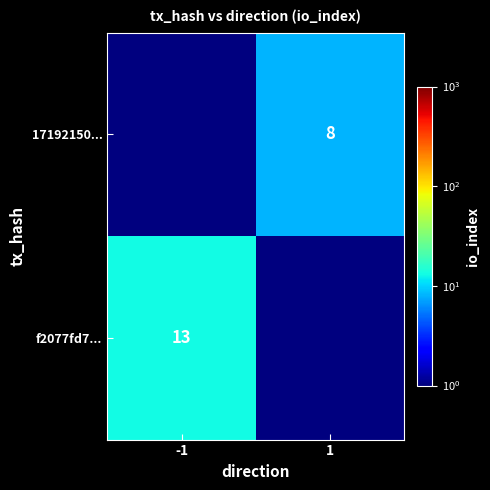

At which category does the chart reach its minimum across all series?

-1